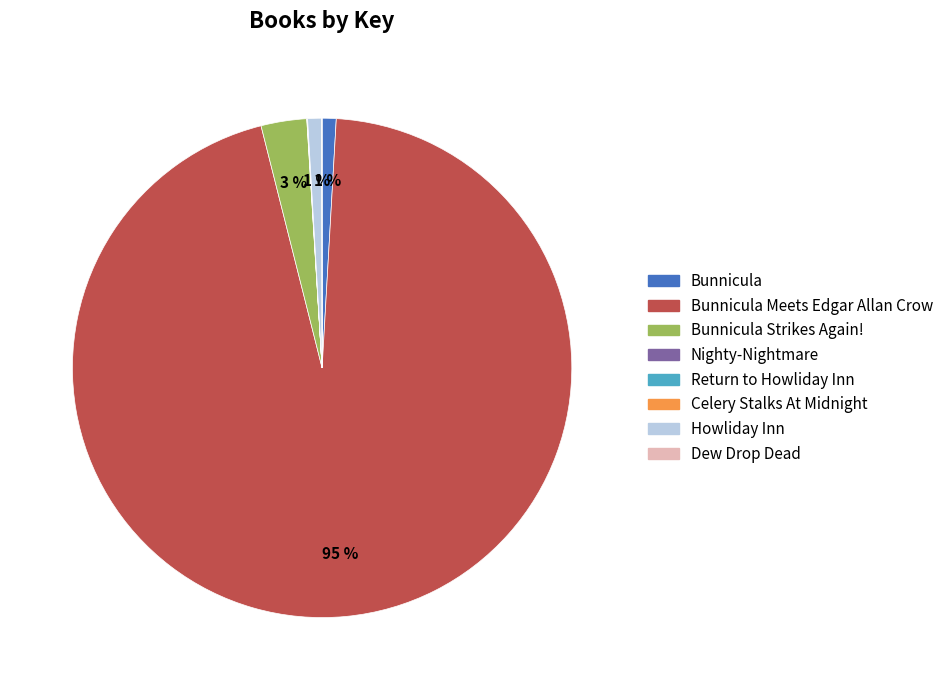

Which slice represents more than half of the pie?

Bunnicula Meets Edgar Allan Crow